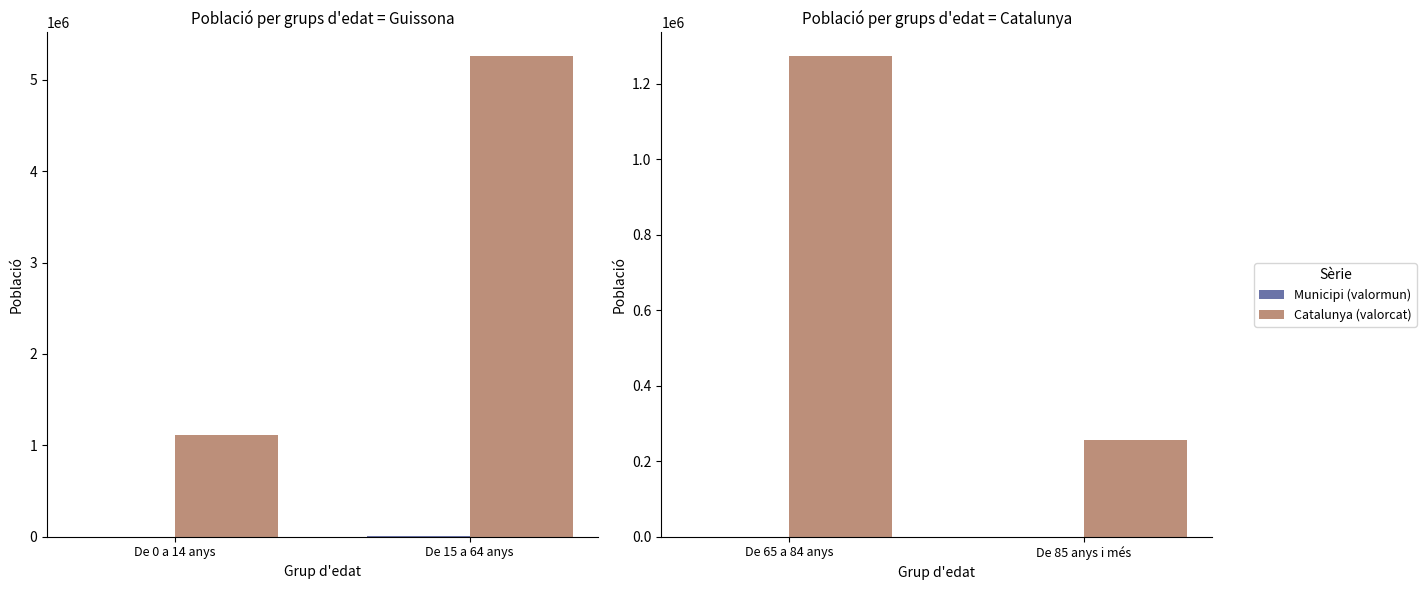

Which series changed the most between De 65 a 84 anys and De 85 anys i més?

Catalunya (valorcat)